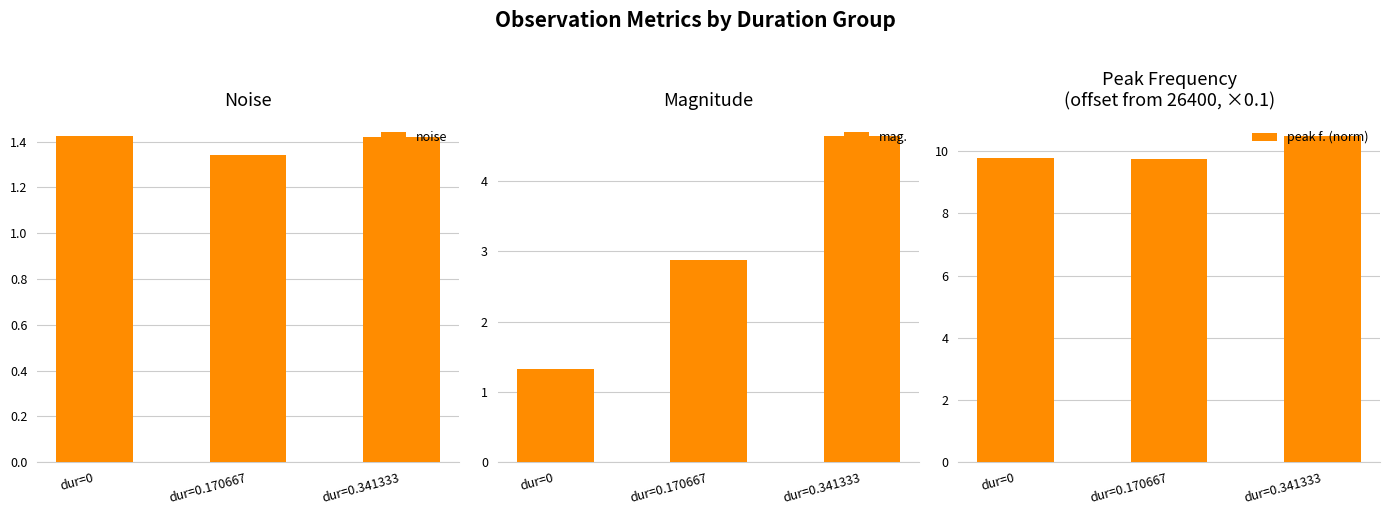

Which series changed the most between dur=0.170667 and dur=0.341333?

mag.